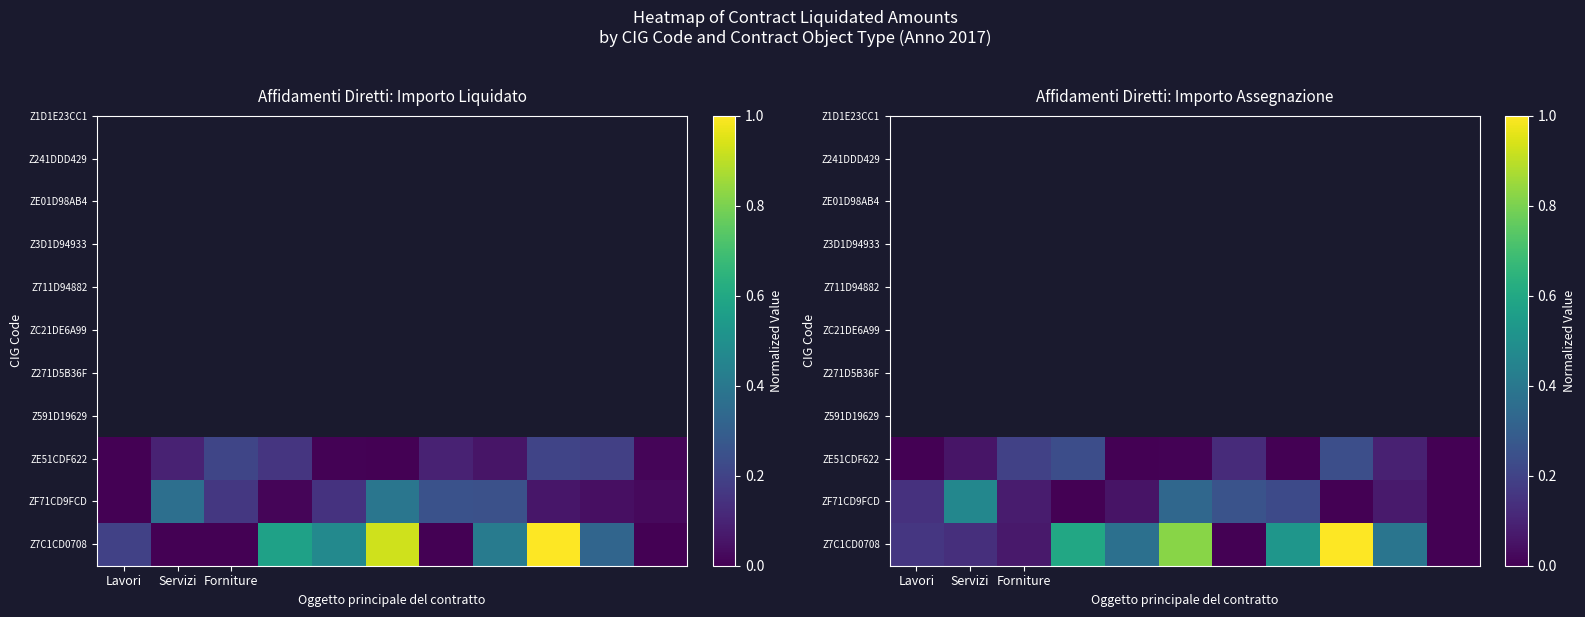

What is the total value across all series at 4?

0.4